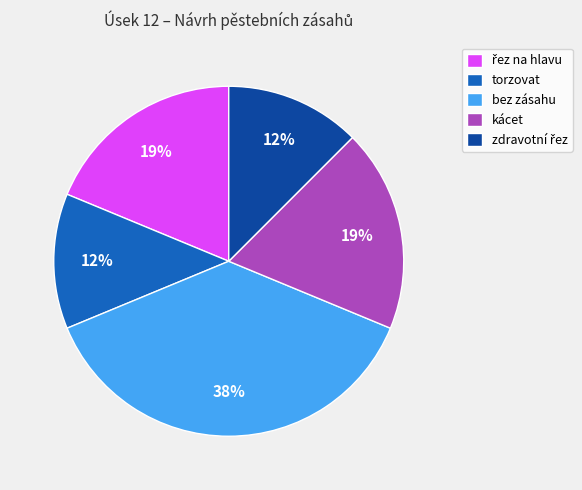

To the nearest percent, what portion does kácet represent?

19%